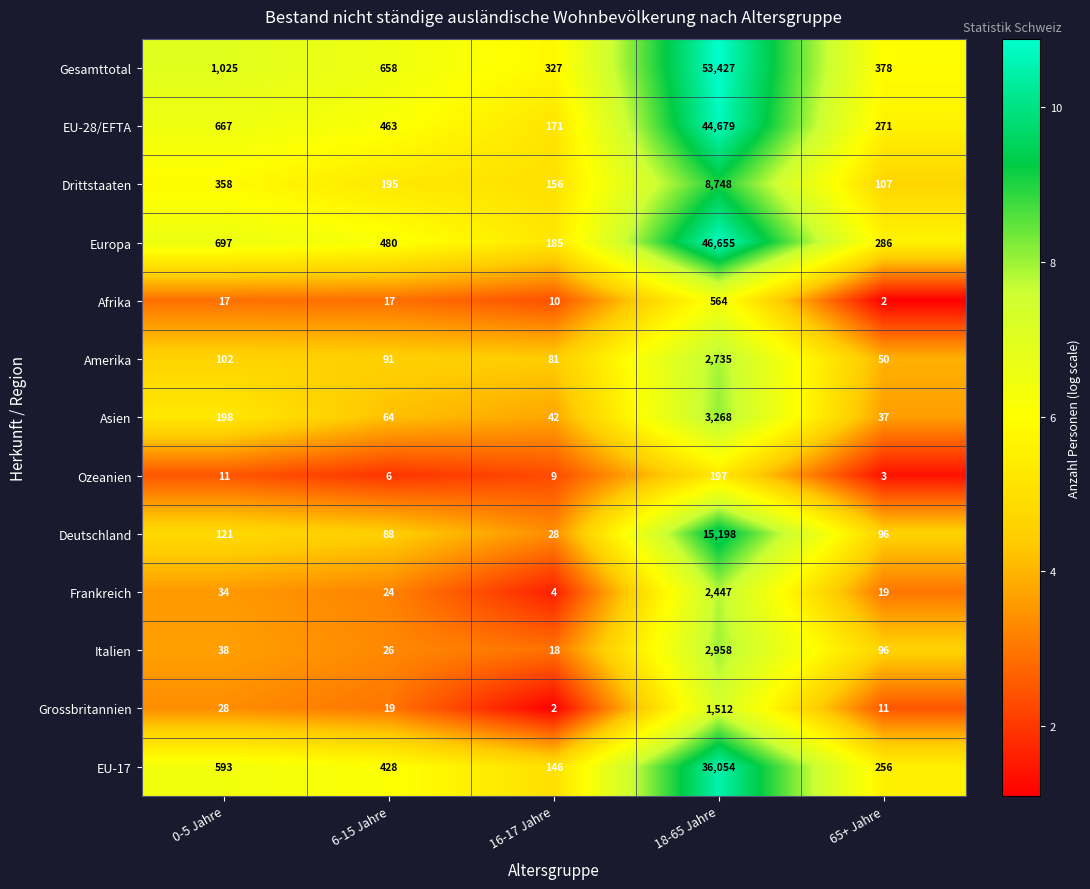

What is the greatest value displayed?

53427